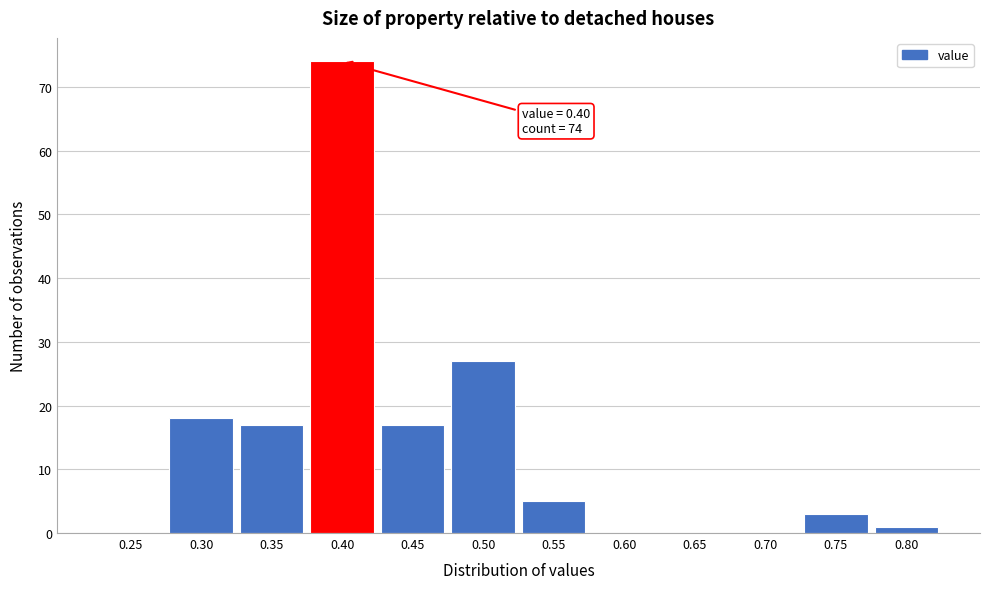

Reading left to right, list all the values displayed in this chart.

0.25=0	0.30=18	0.35=17	0.40=74	0.45=17	0.50=27	0.55=5	0.60=0	0.65=0	0.70=0	0.75=3	0.80=1